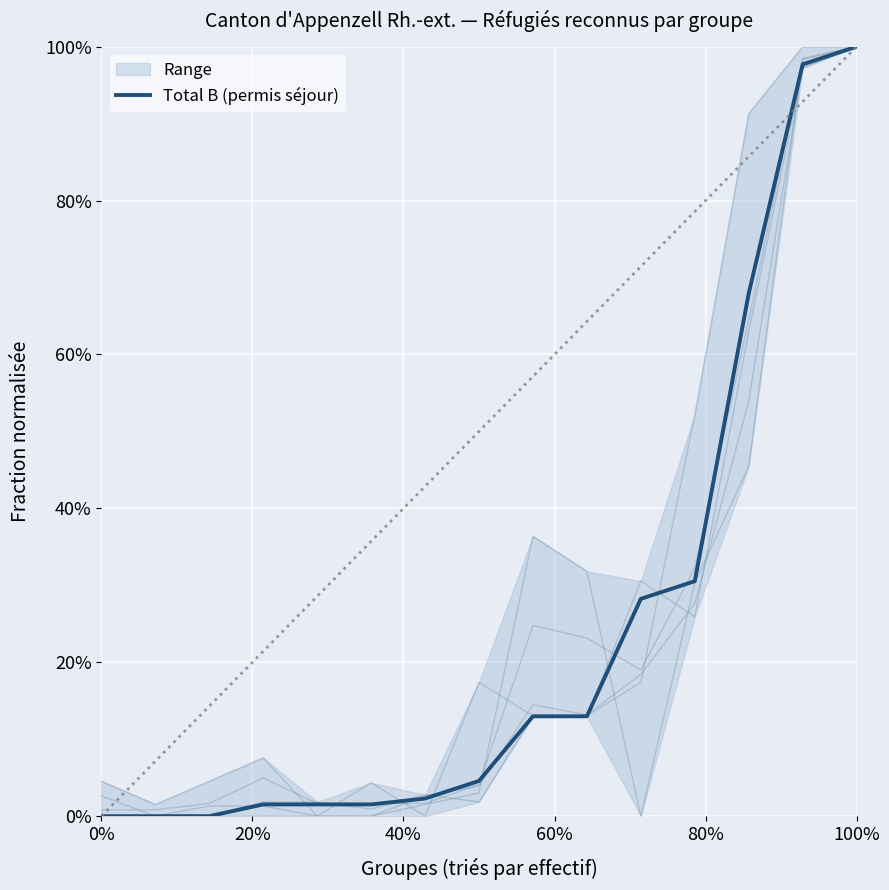

Is it true that the value at 0% is -0.6?

False